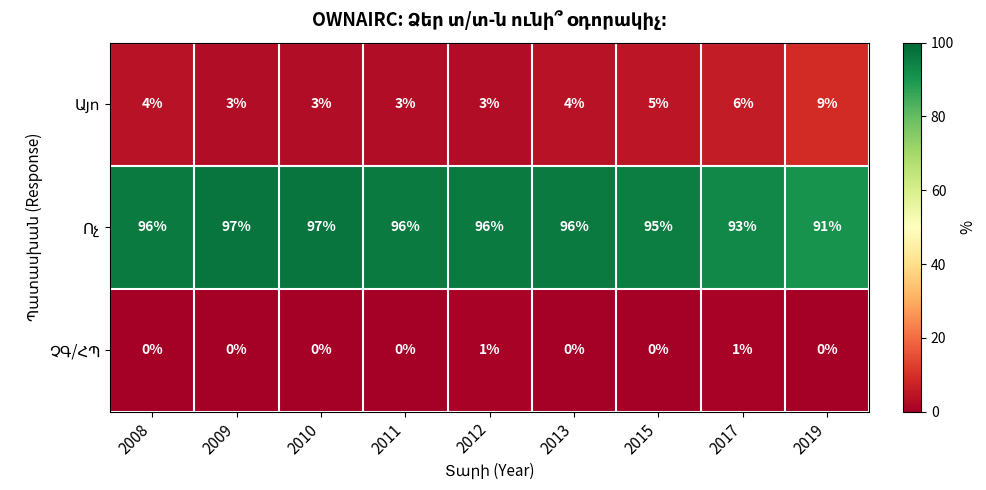

At how many categories does at least one series exceed 42?

9